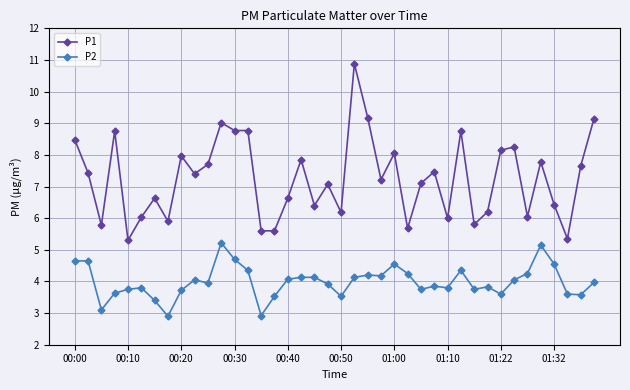

List the series in order of their overall mean, highest first.

P1, P2